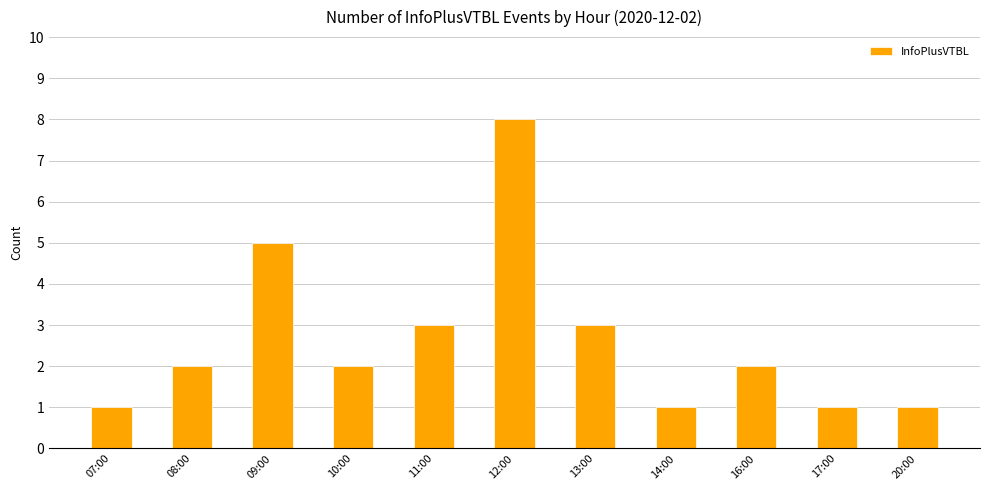

How many values are between 1 and 3?

9